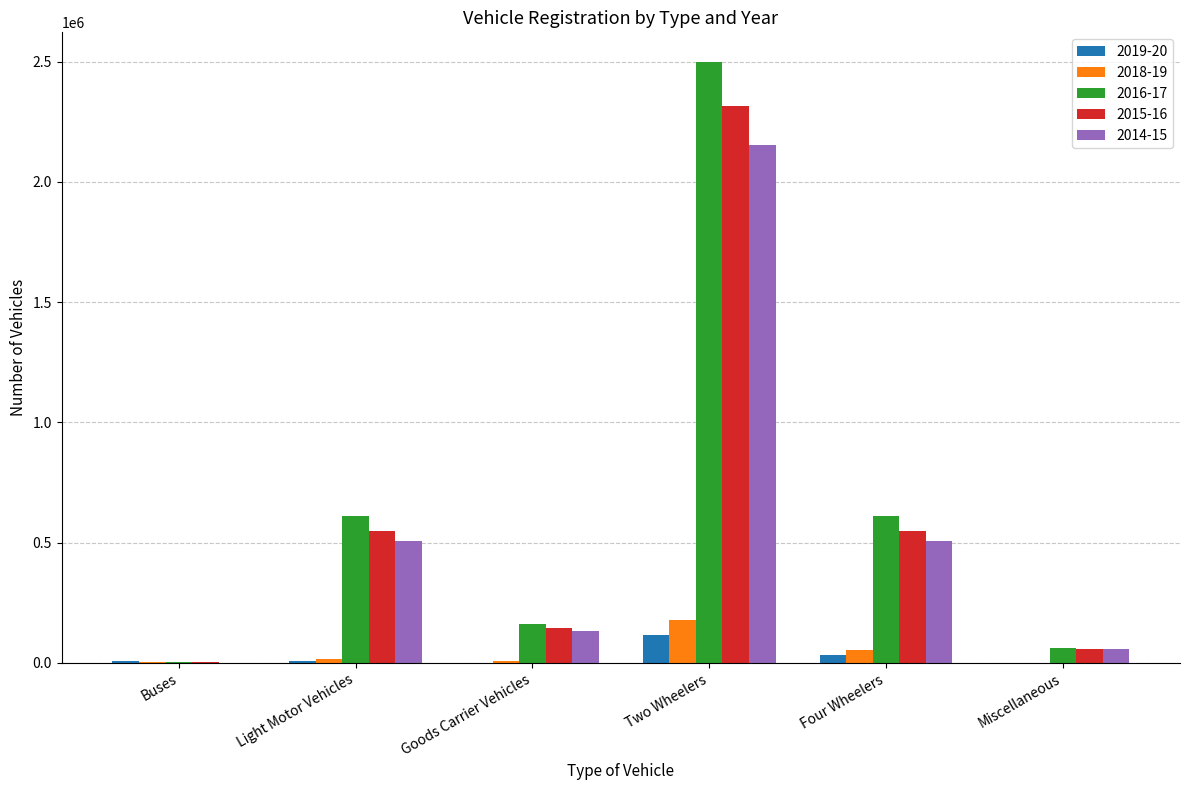

True or false: 2014-15 has a value of 208710 at Four Wheelers.

False